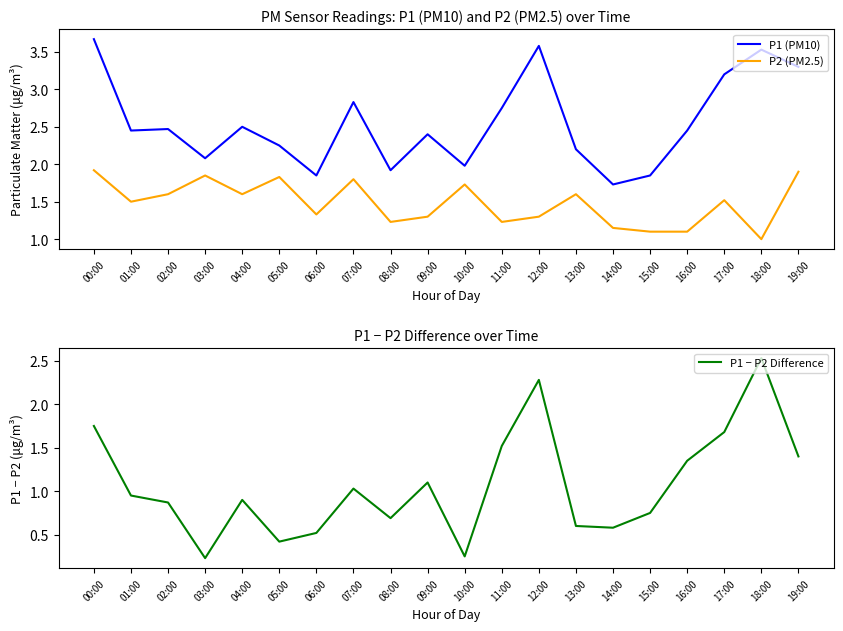

What is the minimum value shown in the chart?

0.2